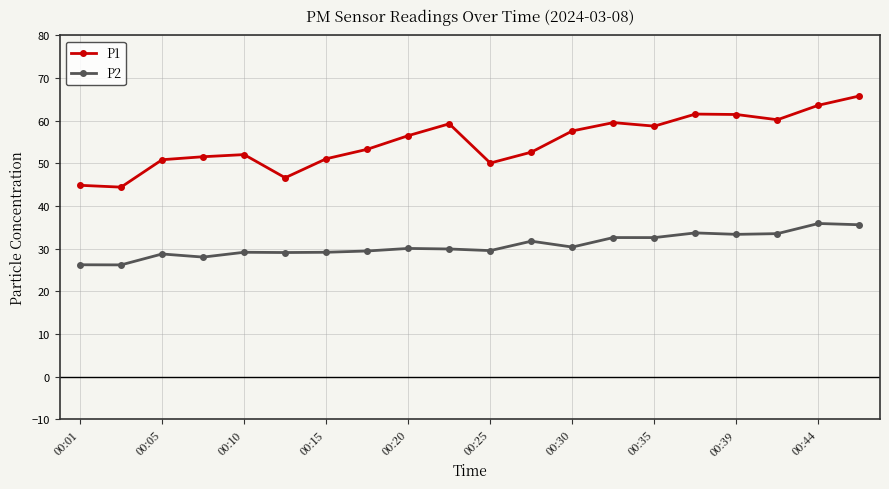

What is the difference between the second highest and minimum values in the P2 series?

9.4